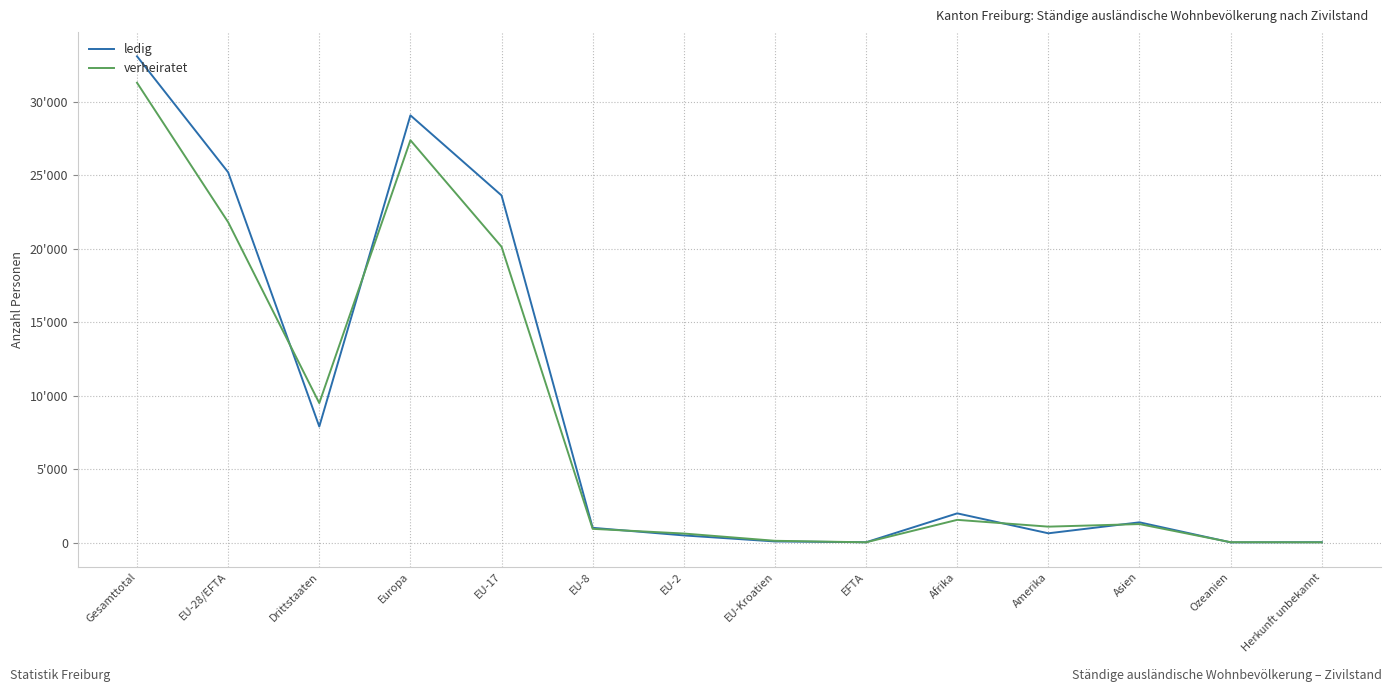

Is this an area chart (filled region under the line)?

No